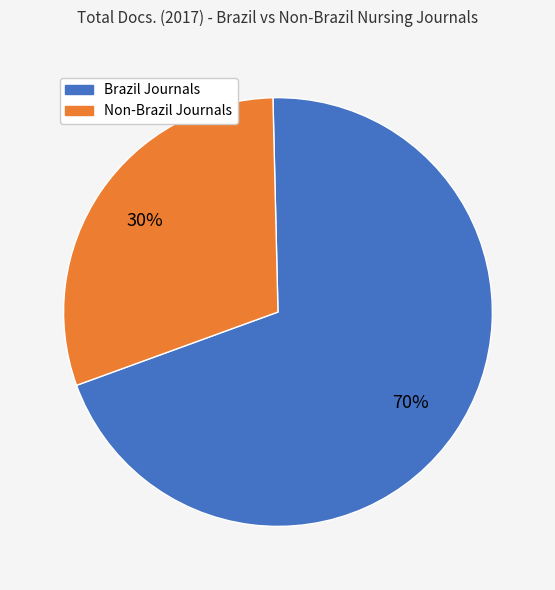

Count the number of slices in the pie.

2